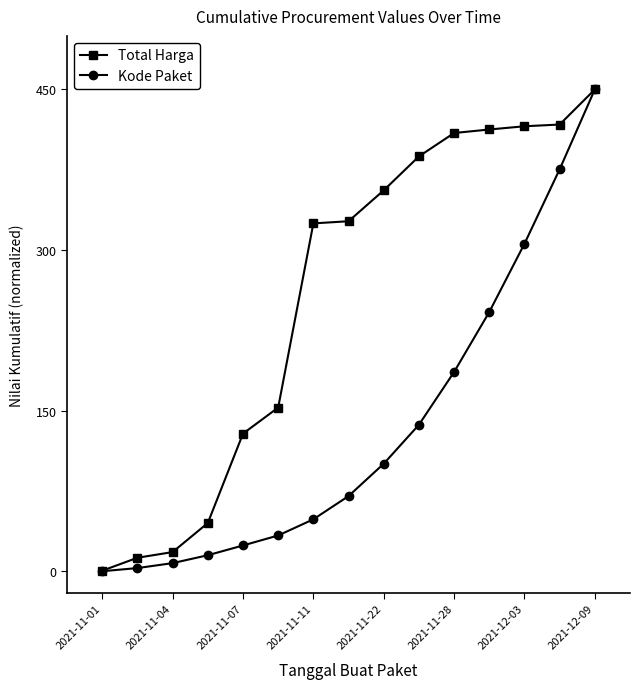

What is the maximum value for Total Harga?

450.0